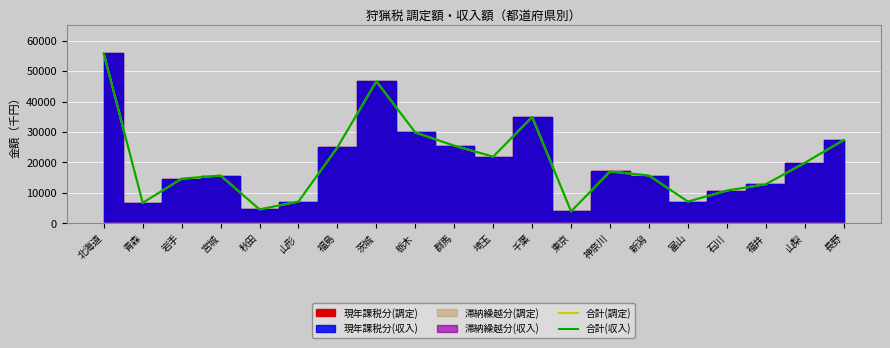

True or false: 合計(調定) and 合計(収入) intersect in this chart.

False